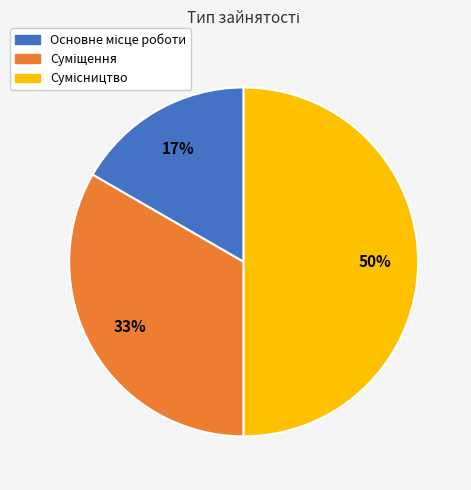

To the nearest percent, what is the average slice percentage?

33%